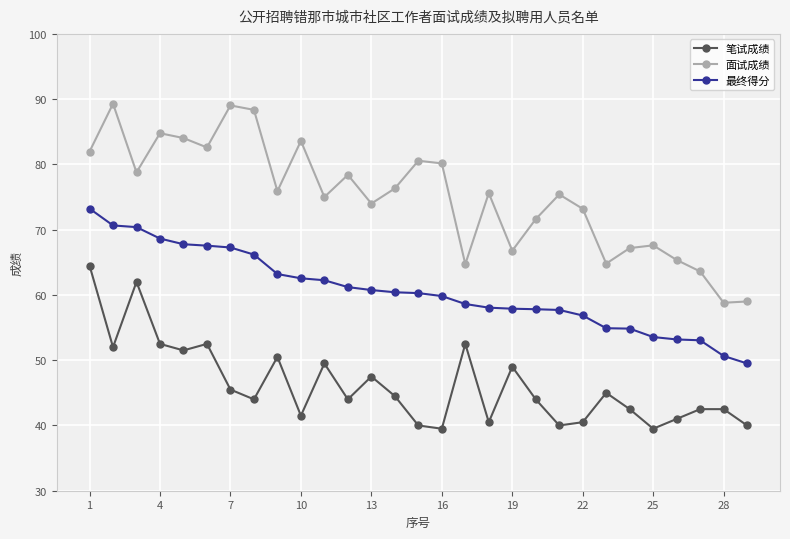

True or false: 笔试成绩 has more than 2 interior local peaks.

True